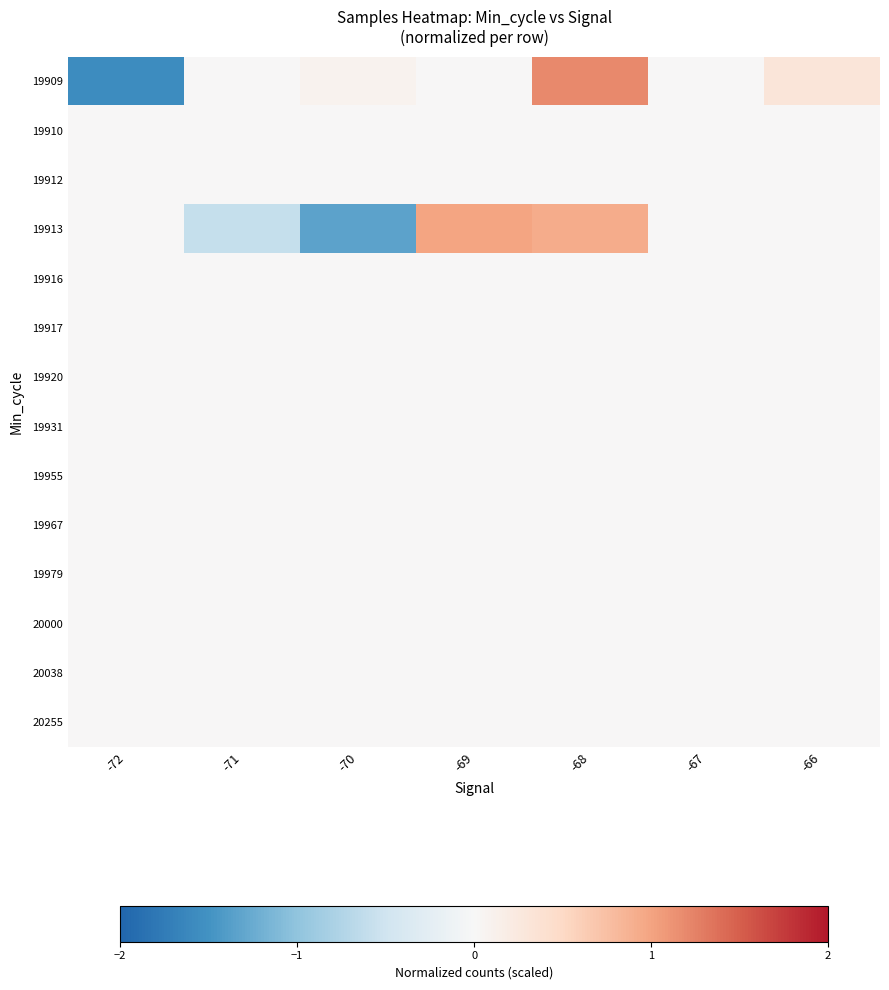

At how many categories does at least one series exceed -1?

7